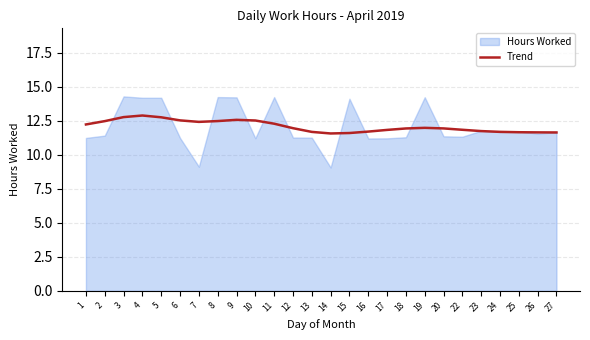

The Hours Worked series shows 3.9 at 24. True or false?

False